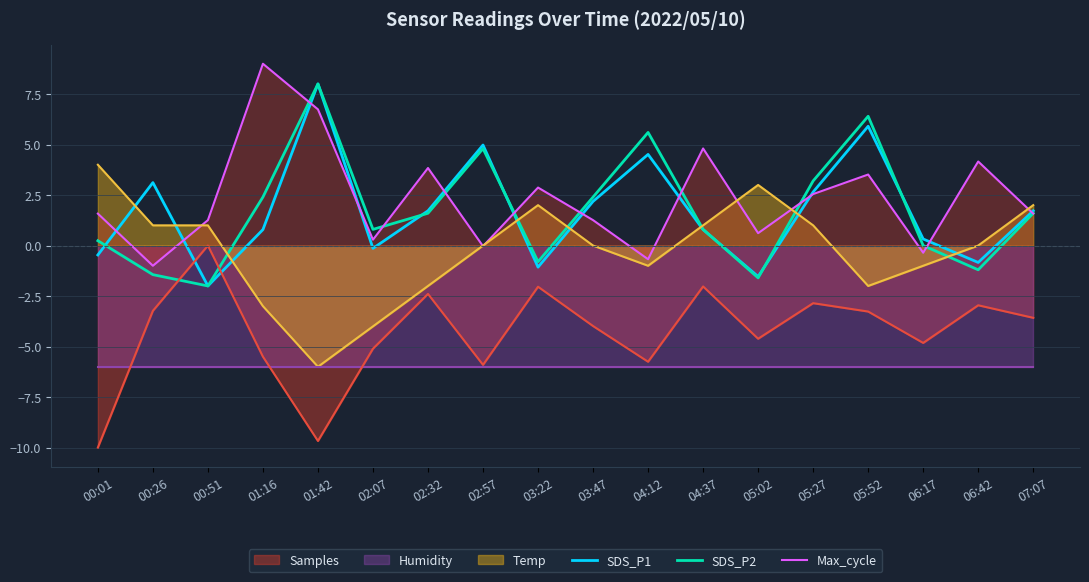

Which category has the lowest value across all series?

00:51